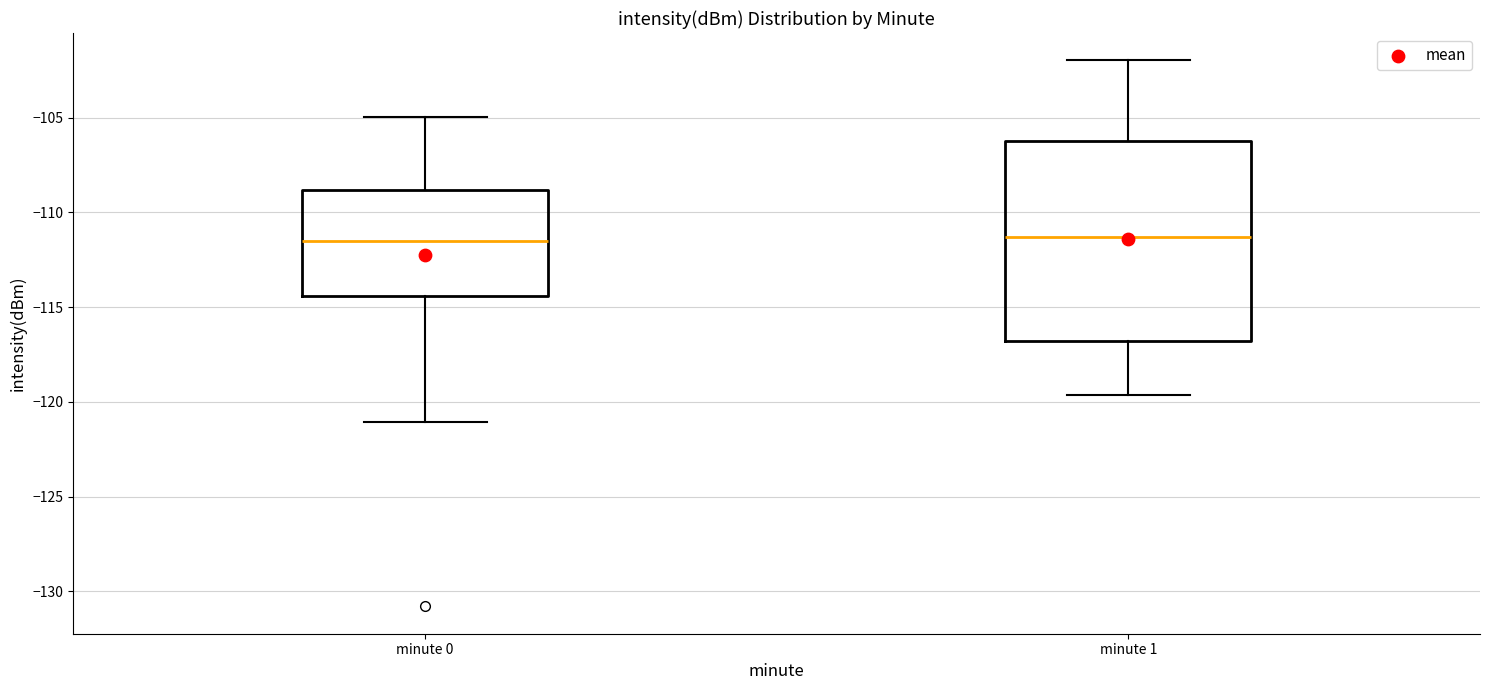

Where does the lower whisker of the box for minute 1 end on the y-axis? The values are not printed on the chart, so give them approximately, as read against the axis.

-119.5